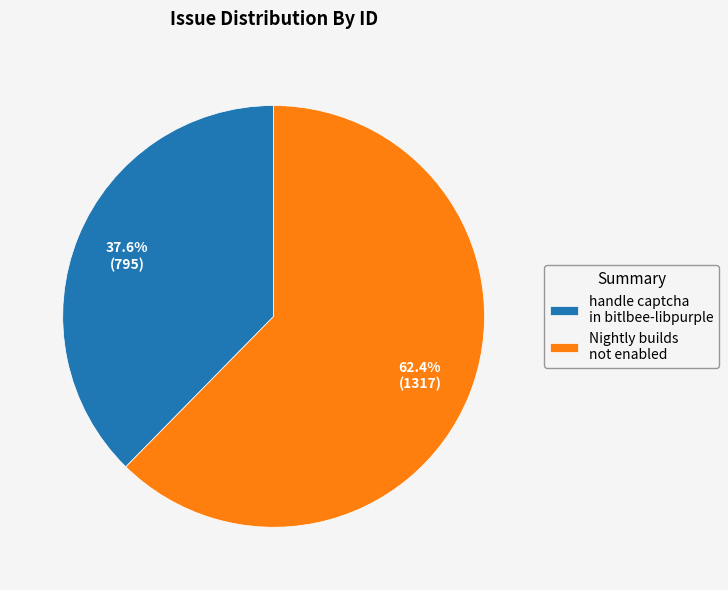

How many slices are in this pie chart?

2